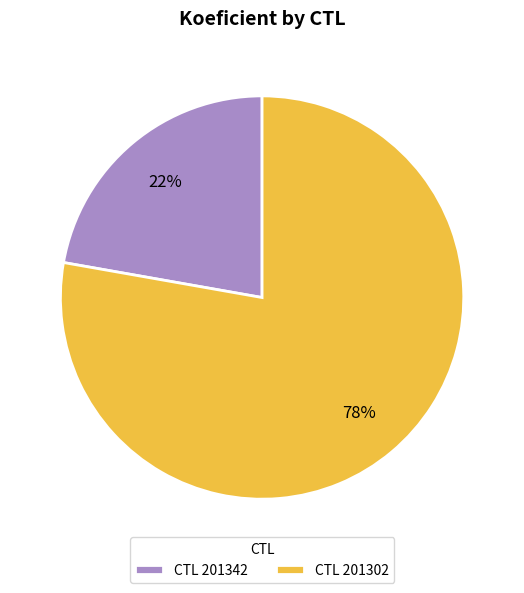

What is the largest slice in the pie chart?

CTL 201302